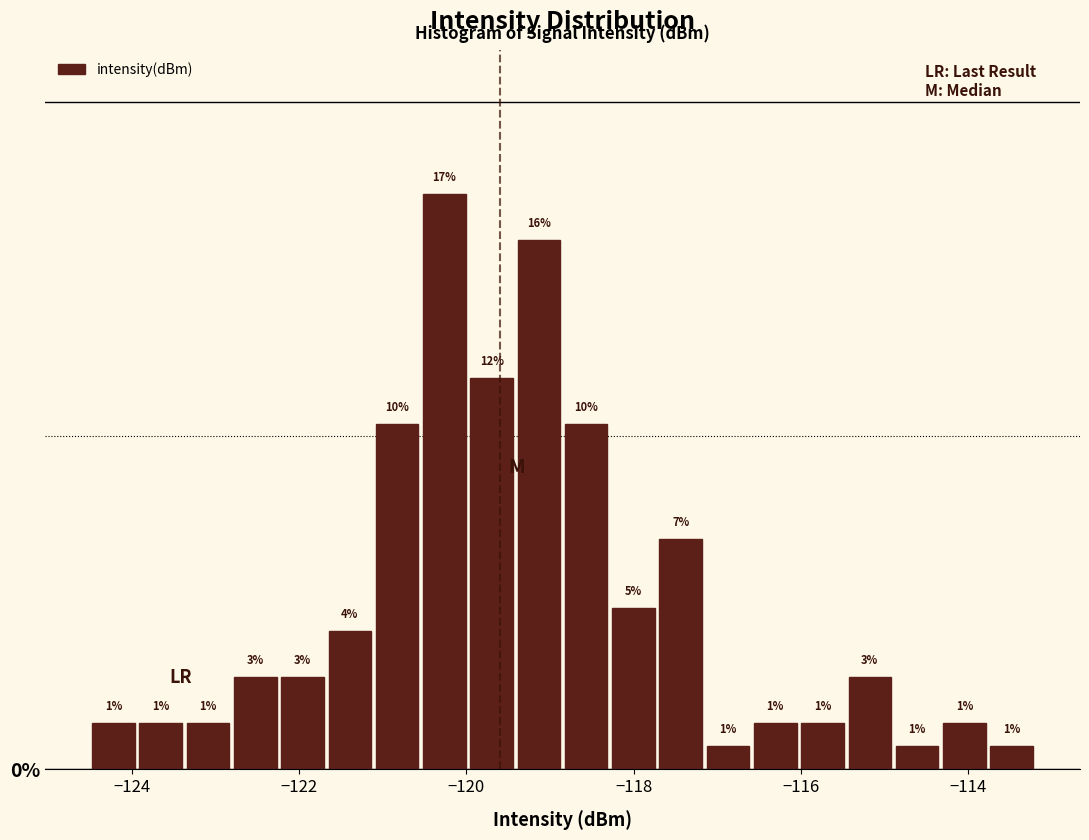

Read against the x-axis, roughly where is the centre of the tallest bar?

-120.2